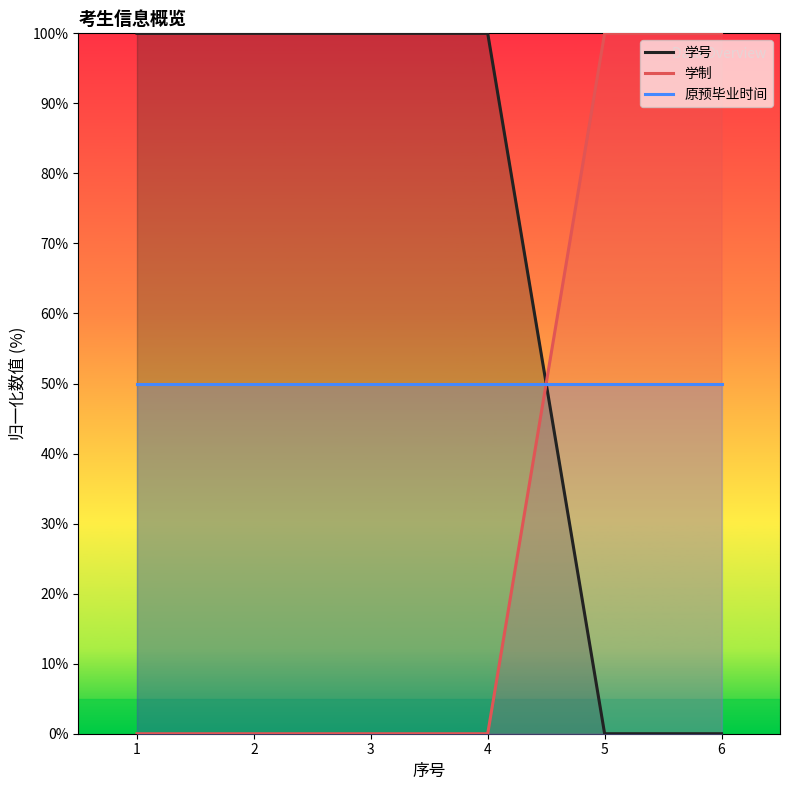

Which label corresponds to the largest value in the chart?

1